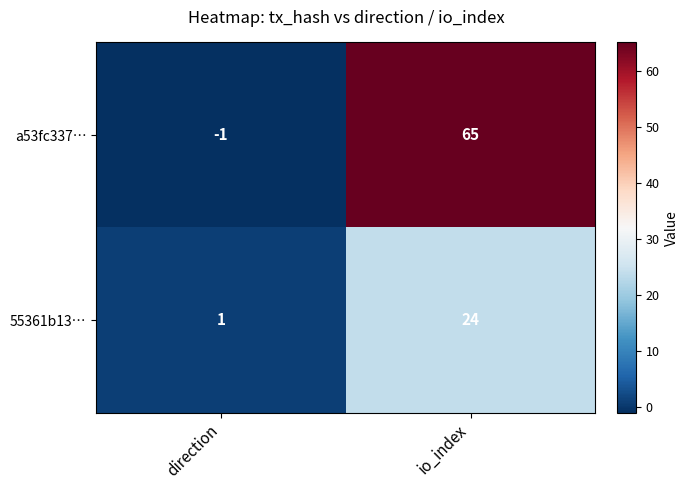

Which series changed the most between direction and io_index?

a53fc337…